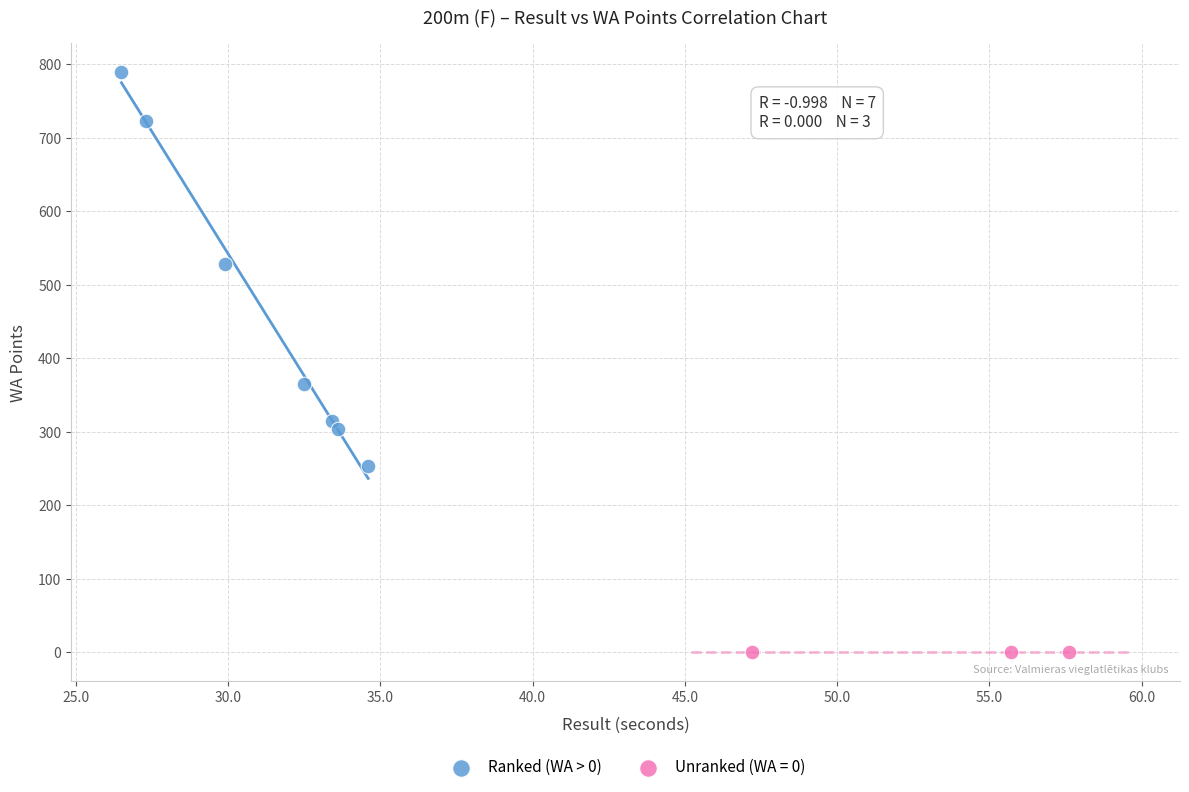

Which series reaches the maximum Y coordinate?

Ranked (WA > 0)